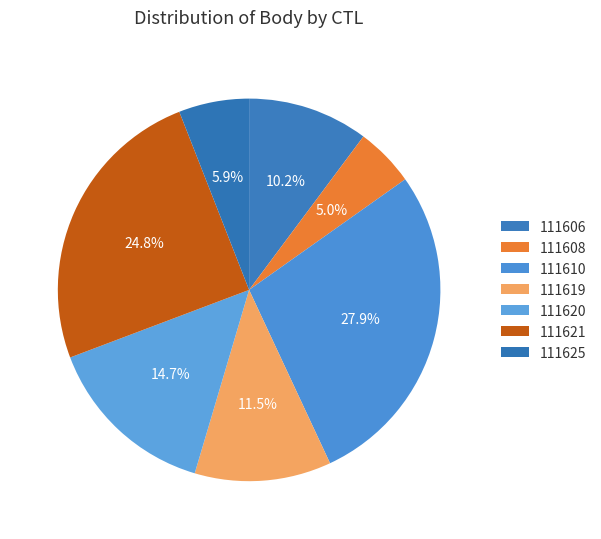

How many segments does this pie chart have?

7